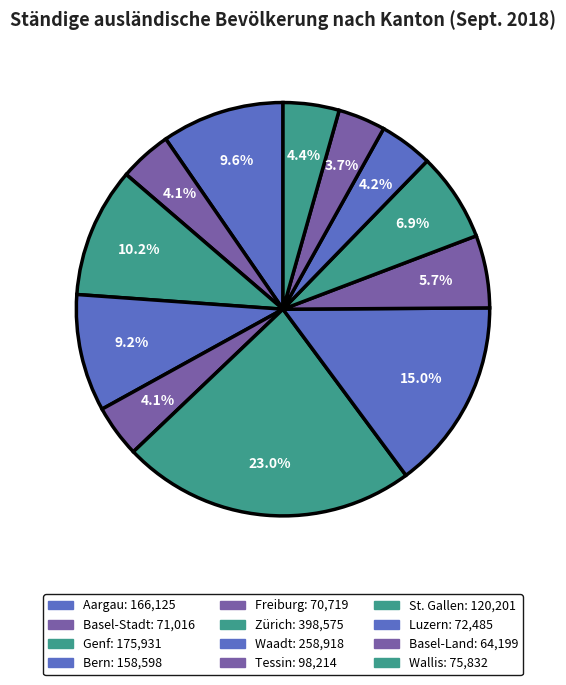

Is there any slice that represents more than half of the pie?

No